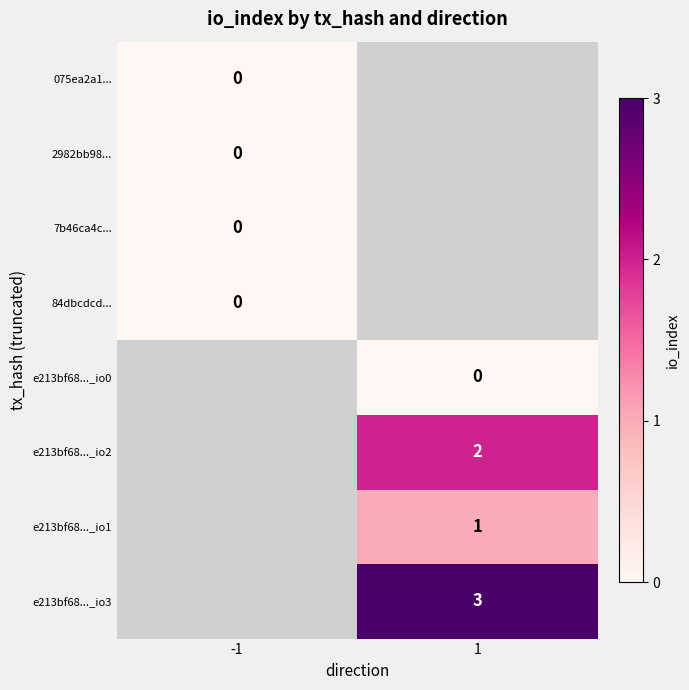

Is the value of e213bf68..._io3 at 1 greater than the value of 075ea2a1... at -1?

Yes